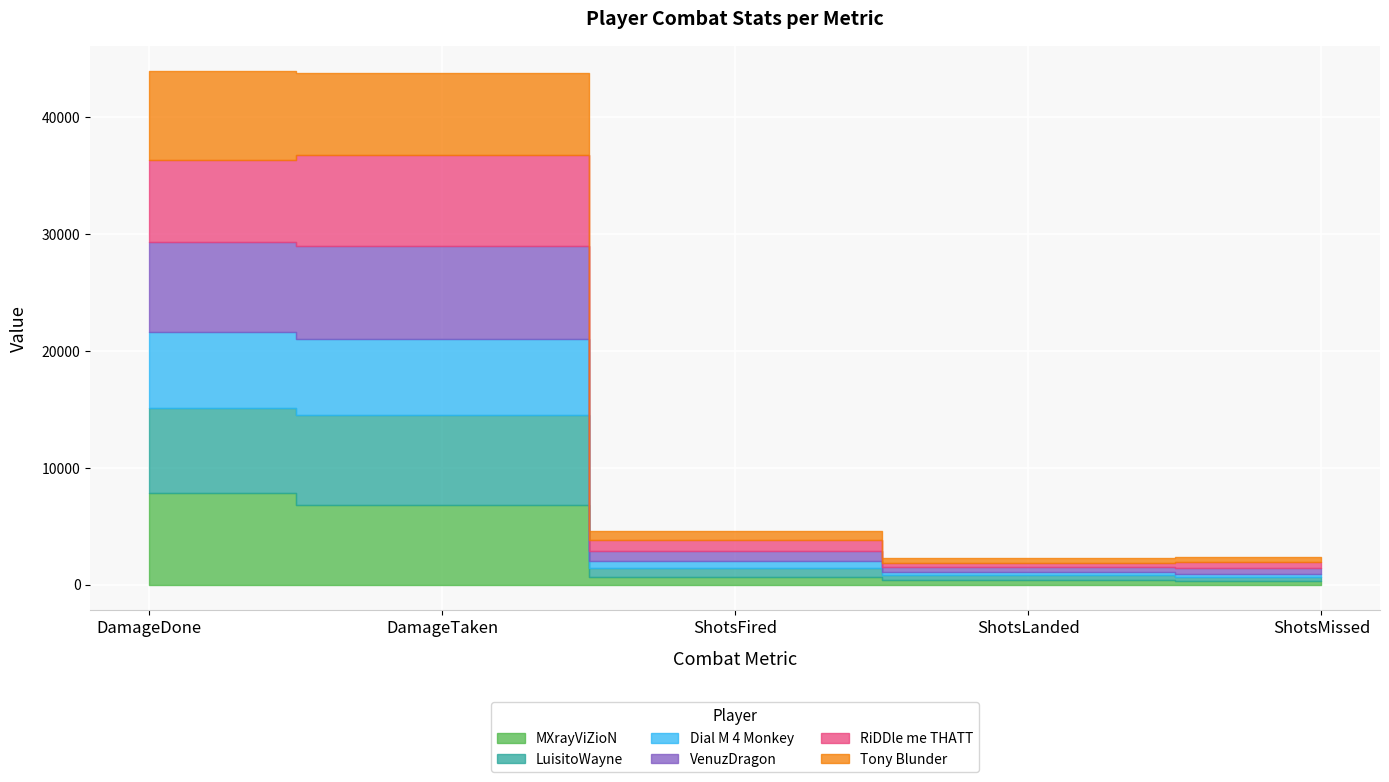

Does the chart display data point markers on the line(s)?

No